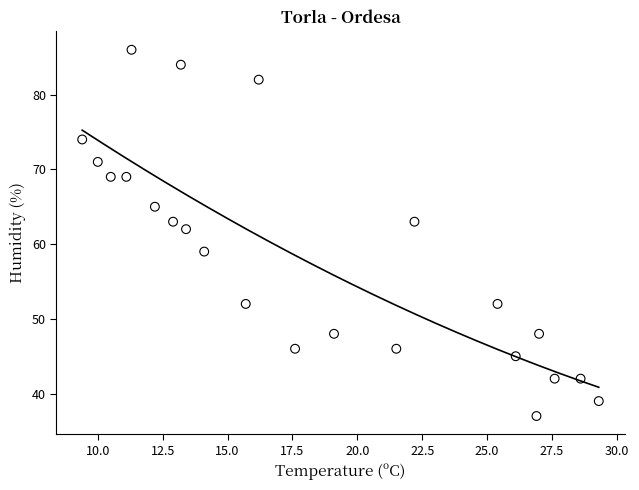

What is the range of Y values (max minus min)?

49